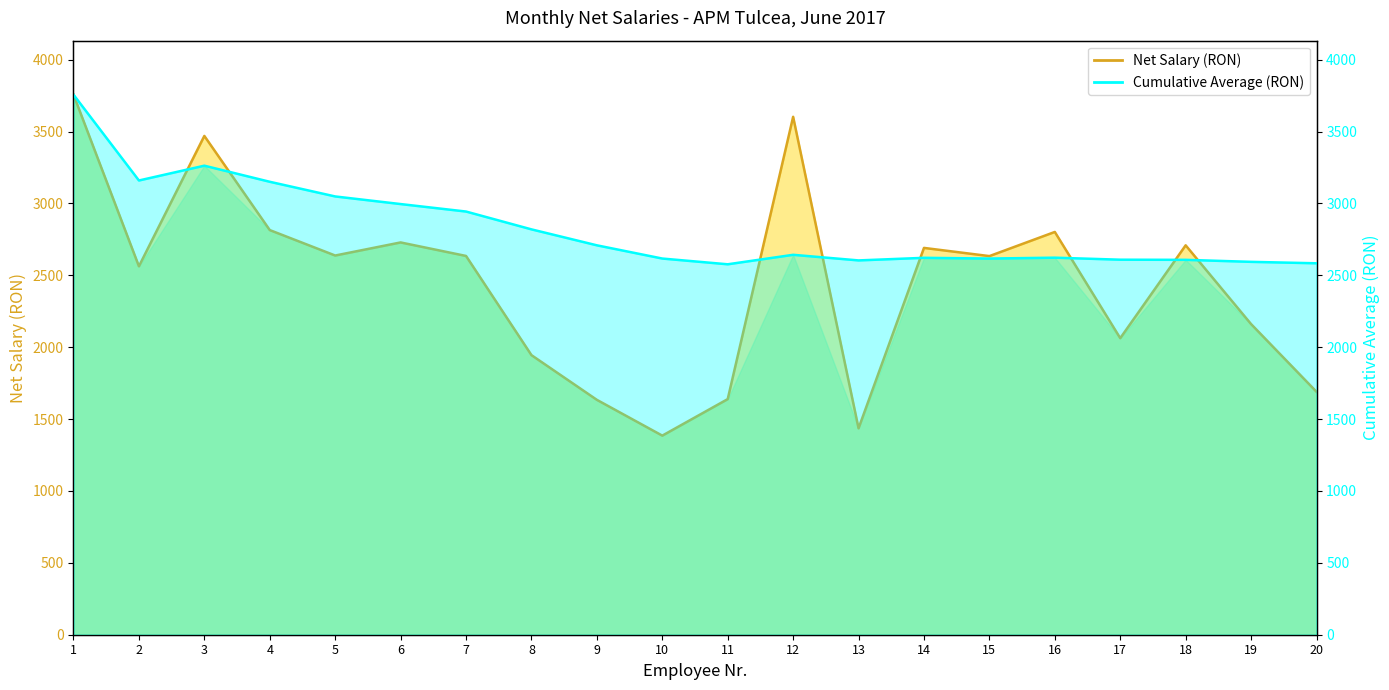

What are all the series names shown in the legend?

Net Salary (RON), Cumulative Average